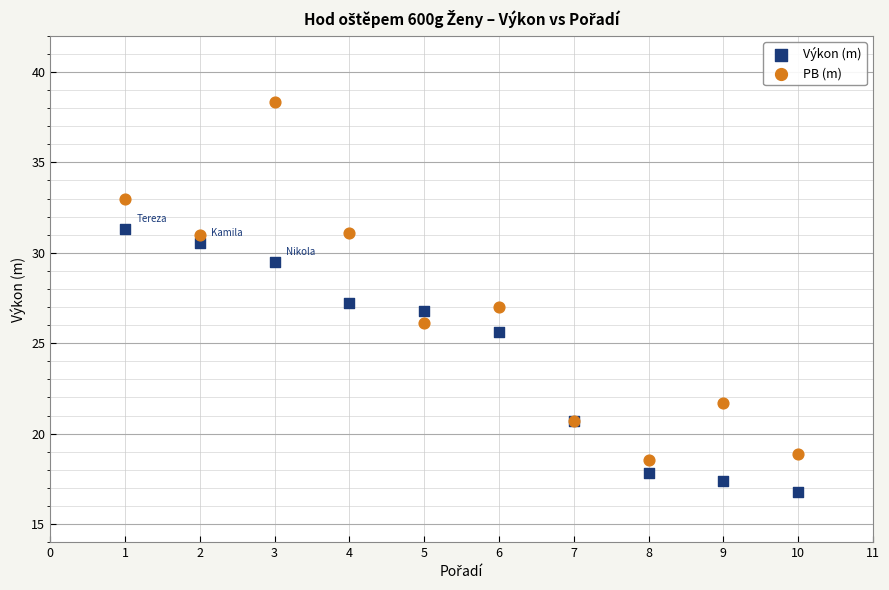

What are all the series names shown in the legend?

Výkon (m), PB (m)